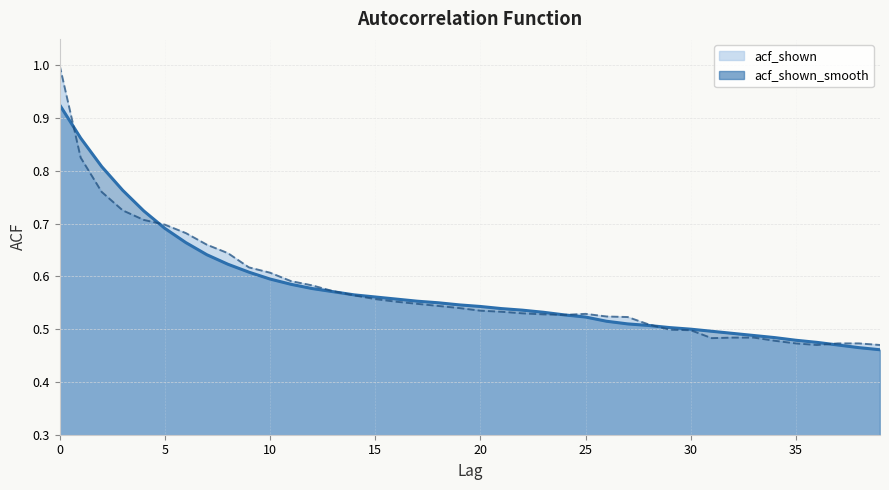

Reading left to right, transcribe all the data shown in this chart.

acf_shown_smooth: 0=0.9	1=0.9	2=0.8	3=0.8	4=0.7	5=0.7	6=0.7	7=0.6	8=0.6	9=0.6	10=0.6	11=0.6	12=0.6	13=0.6	14=0.6	15=0.6	16=0.6	17=0.6	18=0.6	19=0.5	20=0.5	21=0.5	22=0.5	23=0.5	24=0.5	25=0.5	26=0.5	27=0.5	28=0.5	29=0.5	30=0.5	31=0.5	32=0.5	33=0.5	34=0.5	35=0.5	36=0.5	37=0.5	38=0.5	39=0.5
acf_shown: 0=1.0	1=0.8	2=0.8	3=0.7	4=0.7	5=0.7	6=0.7	7=0.7	8=0.6	9=0.6	10=0.6	11=0.6	12=0.6	13=0.6	14=0.6	15=0.6	16=0.6	17=0.5	18=0.5	19=0.5	20=0.5	21=0.5	22=0.5	23=0.5	24=0.5	25=0.5	26=0.5	27=0.5	28=0.5	29=0.5	30=0.5	31=0.5	32=0.5	33=0.5	34=0.5	35=0.5	36=0.5	37=0.5	38=0.5	39=0.5